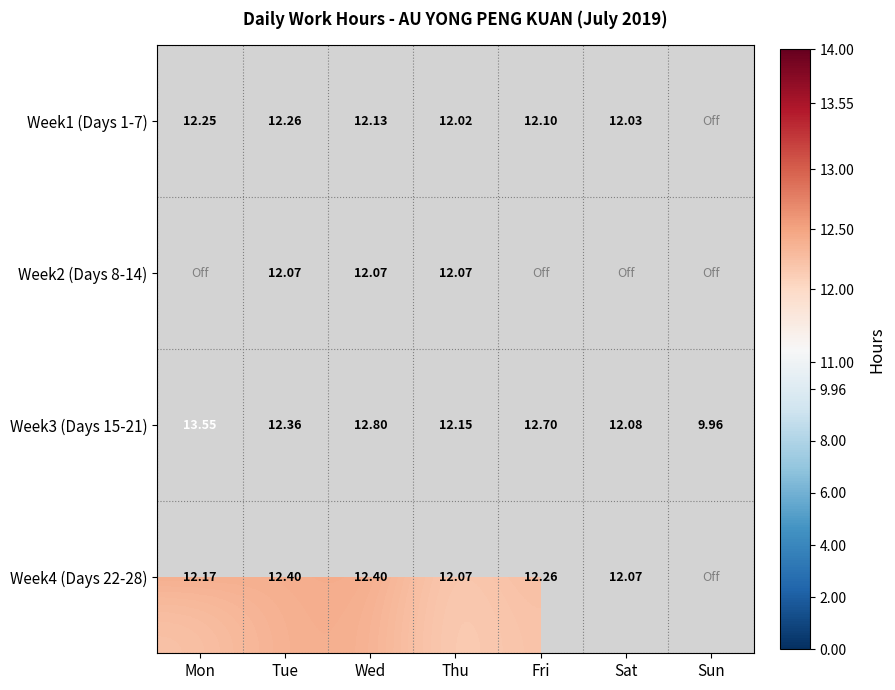

At which label does Week3 (Days 15-21) reach its peak?

Mon